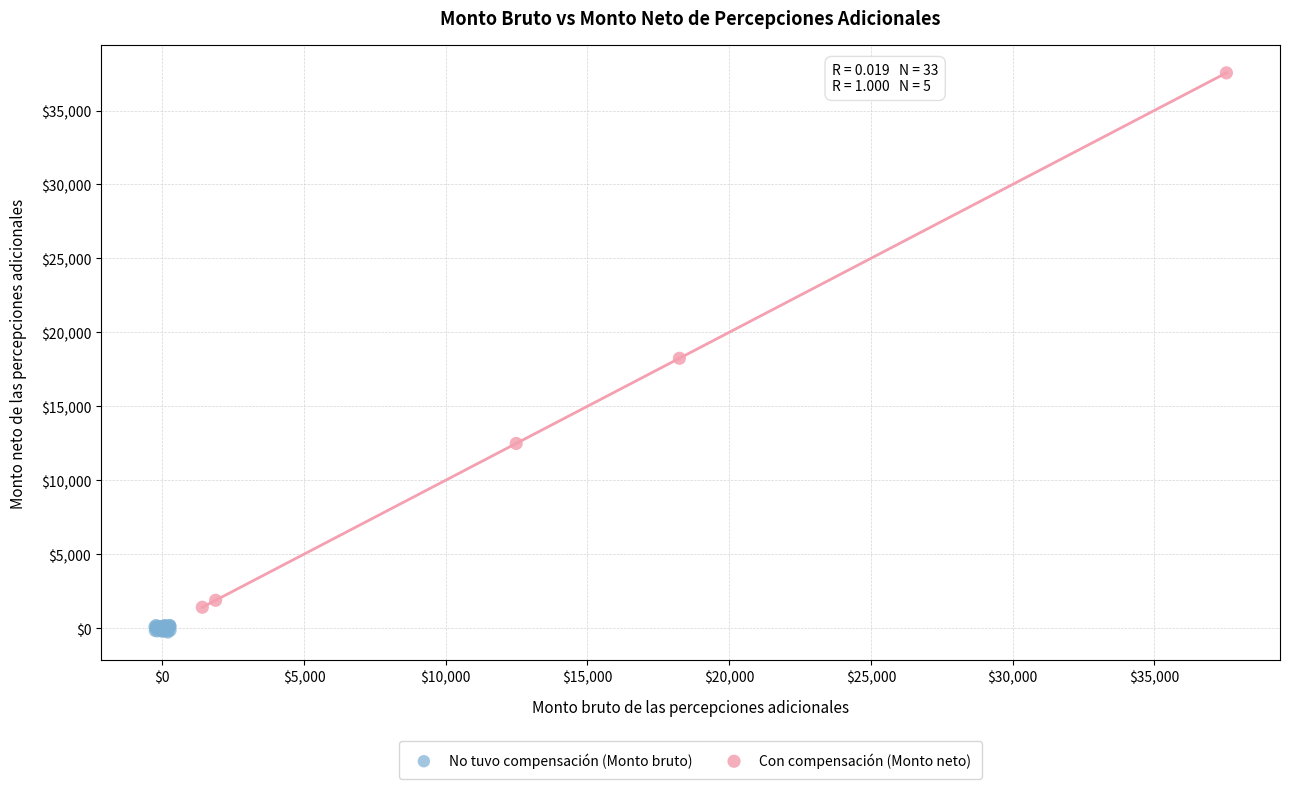

Which series contains the highest Y value?

Con compensación (Monto neto)